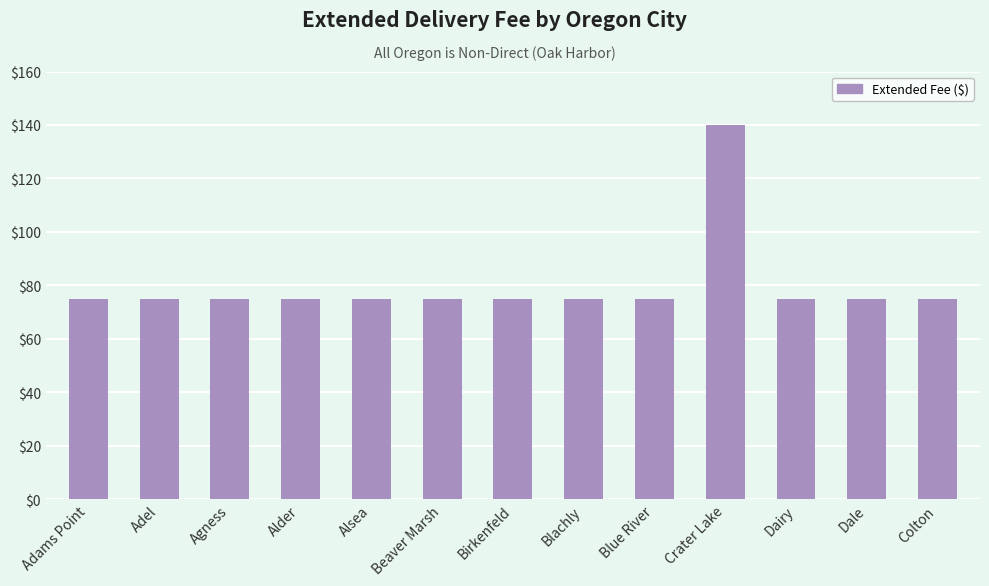

Are the bars grouped side by side (vs. stacked)?

No